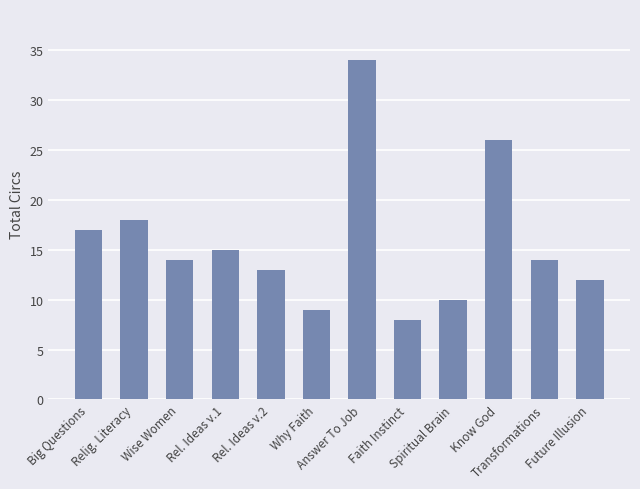

Which label corresponds to the largest value in the chart?

Answer To Job